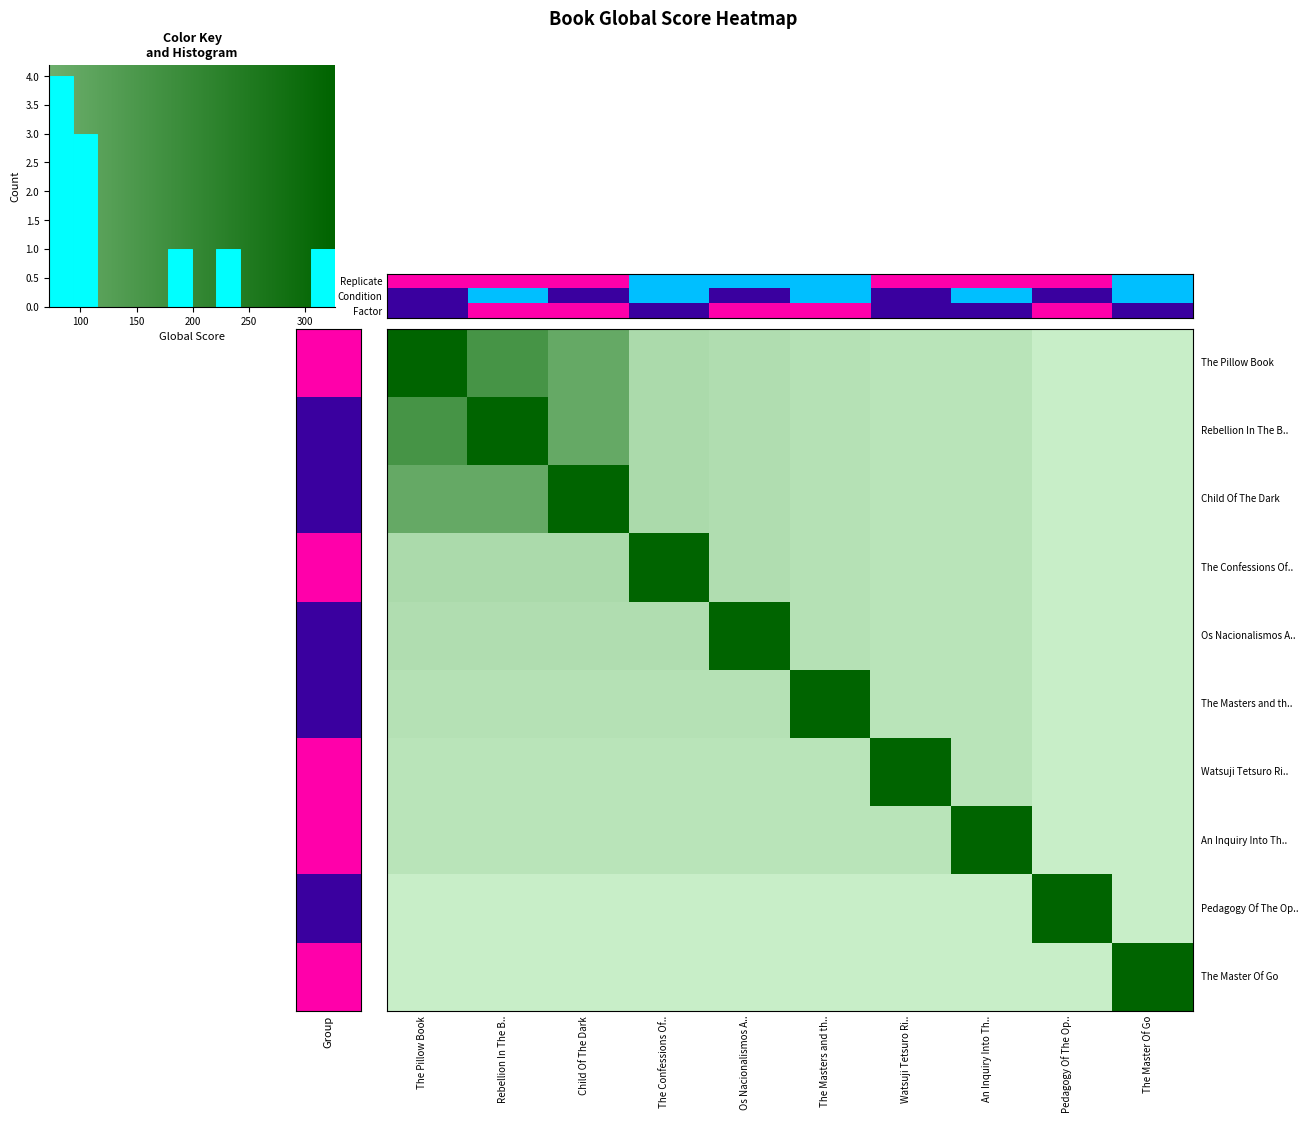

Reading left to right, what are all the values shown in this chart?

The Pillow Book: 327	237	198	108	102	96	90	90	72	72
Rebellion In The Backlands: 237	327	198	108	102	96	90	90	72	72
Child Of The Dark: 198	198	327	108	102	96	90	90	72	72
The Confessions Of Lady Nijo: 108	108	108	327	102	96	90	90	72	72
Os Nacionalismos Africanos: 102	102	102	102	327	96	90	90	72	72
The Masters and the Slaves: 96	96	96	96	96	327	90	90	72	72
Watsuji Tetsuro Rinrigaku: 90	90	90	90	90	90	327	90	72	72
An Inquiry Into The Good: 90	90	90	90	90	90	90	327	72	72
Pedagogy Of The Oppressed: 72	72	72	72	72	72	72	72	327	72
The Master Of Go: 72	72	72	72	72	72	72	72	72	327